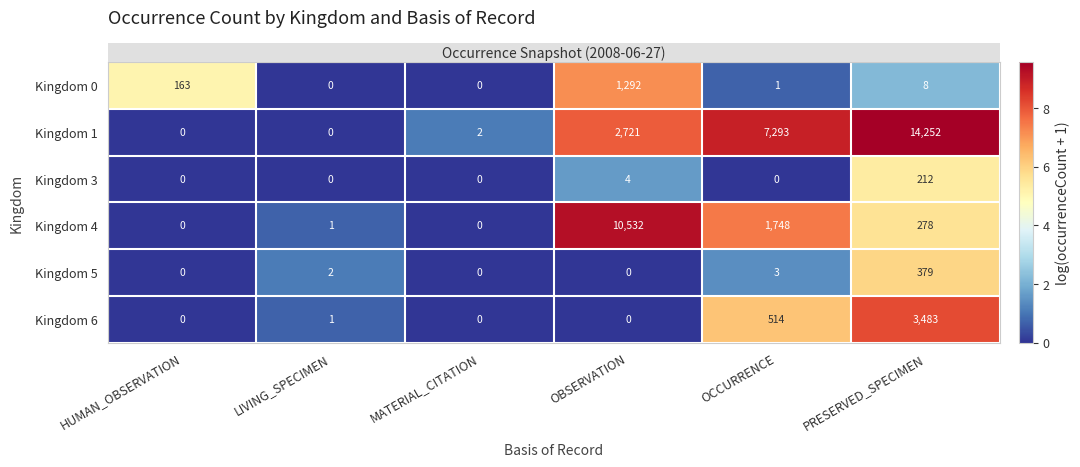

At which category is the sum across all series the highest?

PRESERVED_SPECIMEN